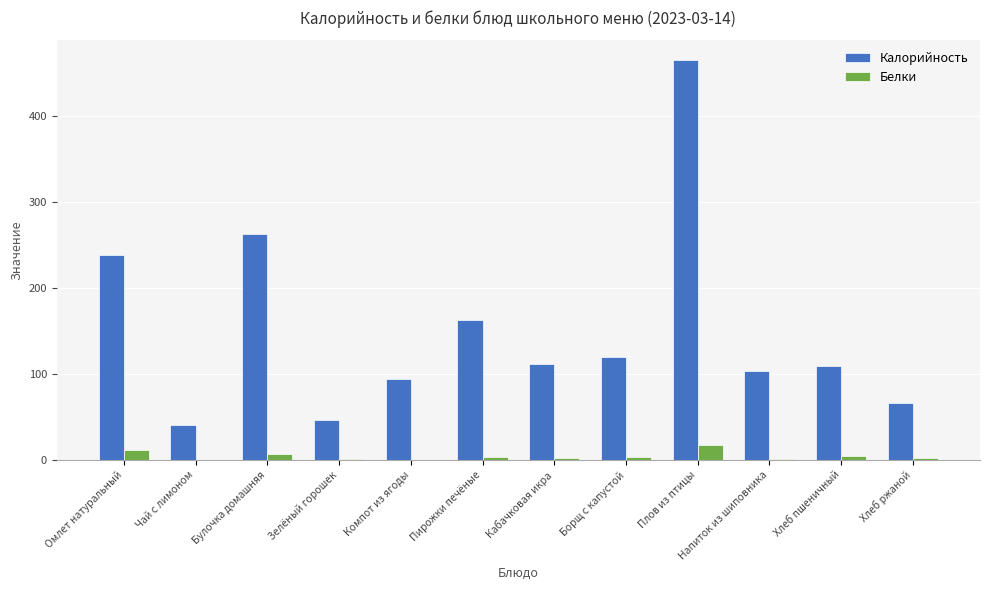

What is the sum of all Калорийность values?

1818.5